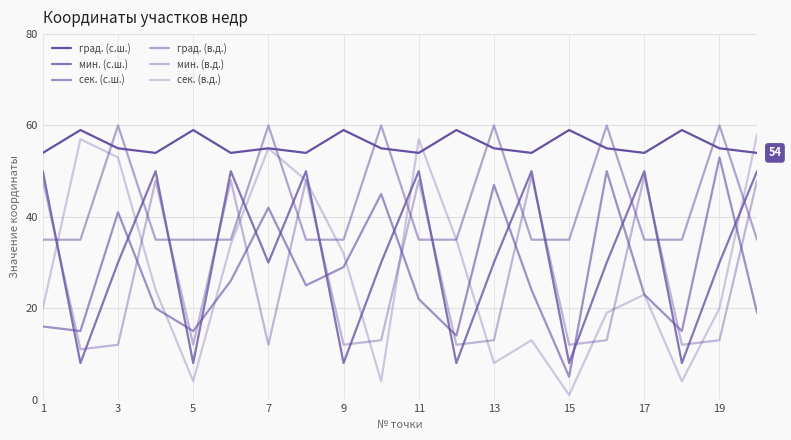

How many categories are shown in the chart?

20